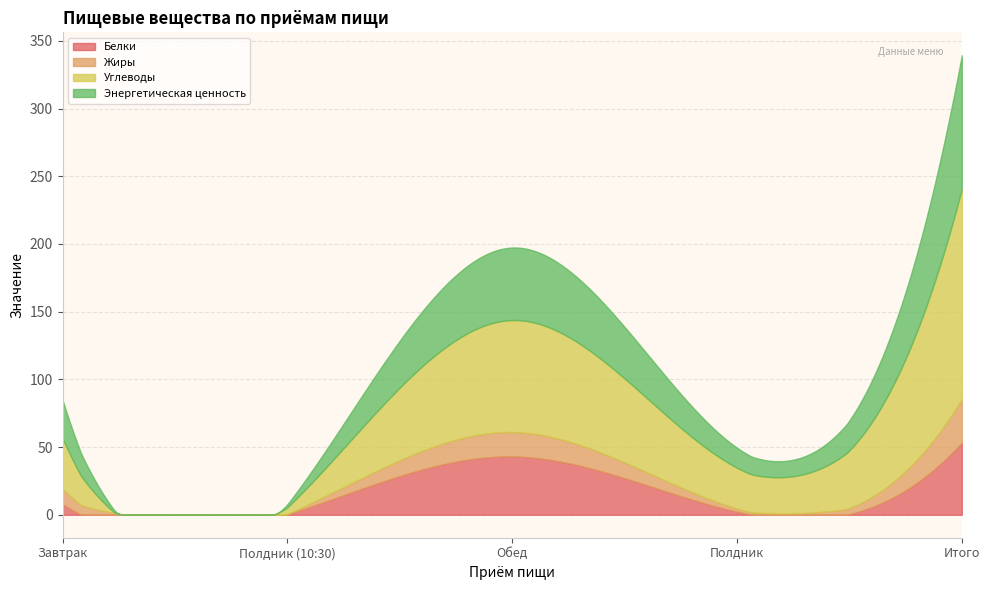

What is the sum of all Углеводы values?

310.4